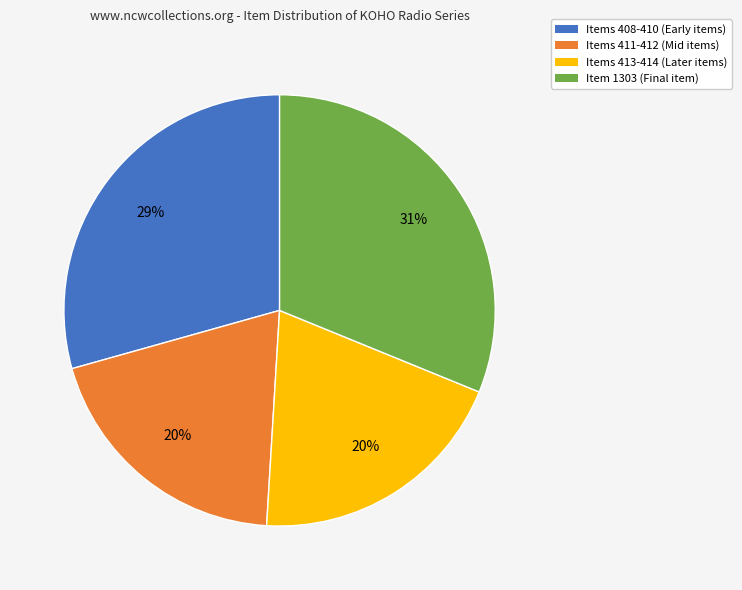

To the nearest percent, what is the difference between the largest and smallest slice percentages?

11%